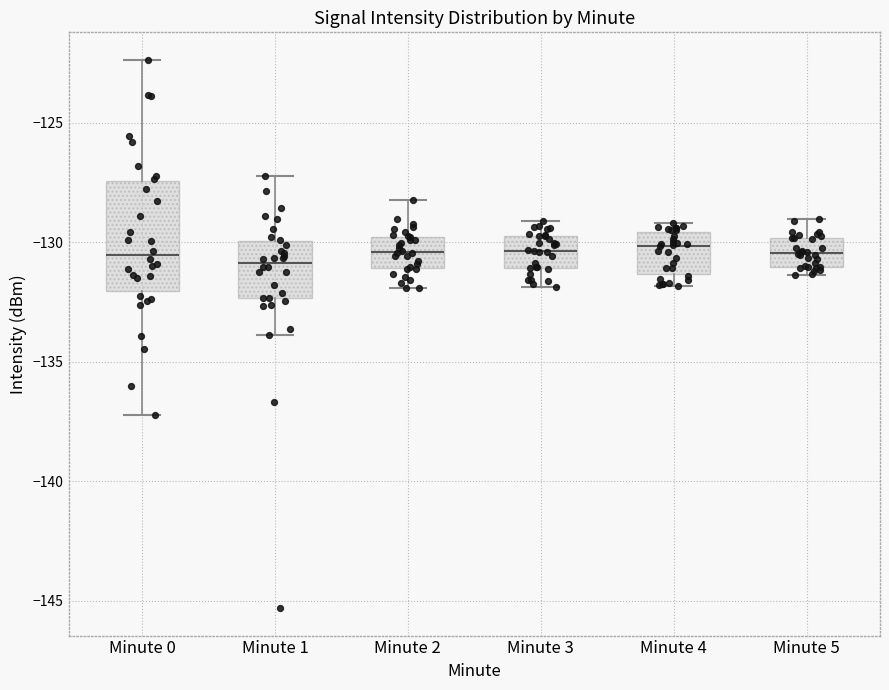

Reading left to right, transcribe this box plot: for each box, give where its median line is, the range the box spans, and where its two whiskers end, as read against the y-axis. The values are not printed on the chart, so give them approximately, as read against the axis.

Minute 0: median -130.5, box -132.0 to -127.5, whiskers -137.0 to -122.5
Minute 1: median -131.0, box -132.5 to -130.0, whiskers -134.0 to -127.0
Minute 2: median -130.5, box -131.0 to -130.0, whiskers -132.0 to -128.0
Minute 3: median -130.5, box -131.0 to -129.5, whiskers -132.0 to -129.0
Minute 4: median -130.0, box -131.5 to -129.5, whiskers -132.0 to -129.0
Minute 5: median -130.5, box -131.0 to -130.0, whiskers -131.5 to -129.0